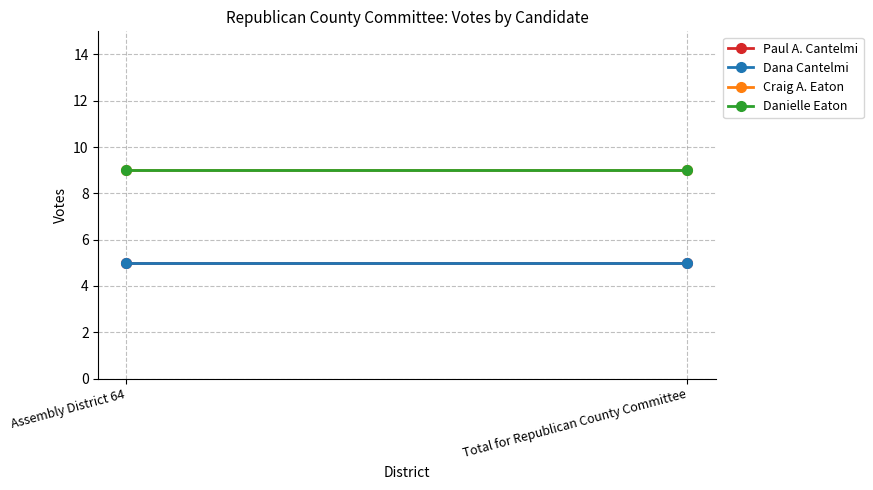

Reading left to right, transcribe all the data shown in this chart.

Paul A. Cantelmi: 5	5
Dana Cantelmi: 5	5
Craig A. Eaton: 9	9
Danielle Eaton: 9	9